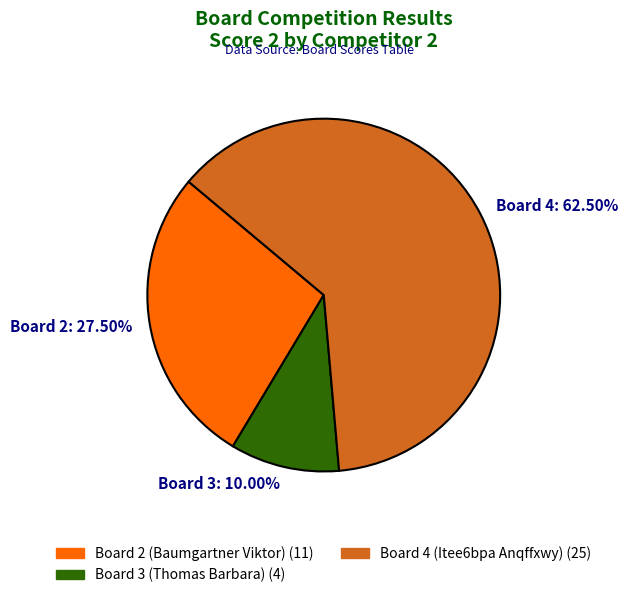

Which category accounts for the majority?

Board 4: 62.50%